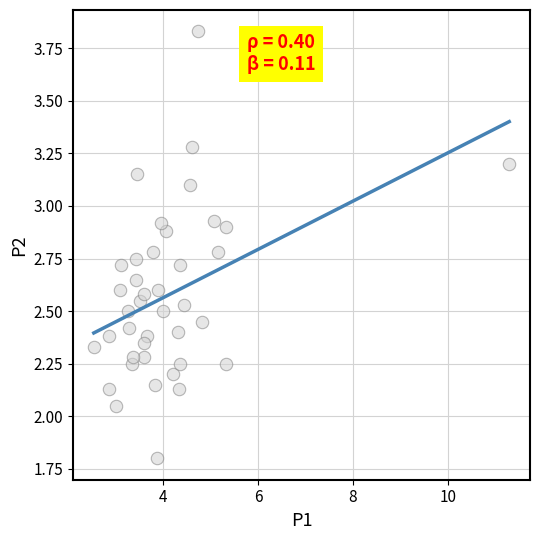

What is the range of X values (max minus min)?

8.8